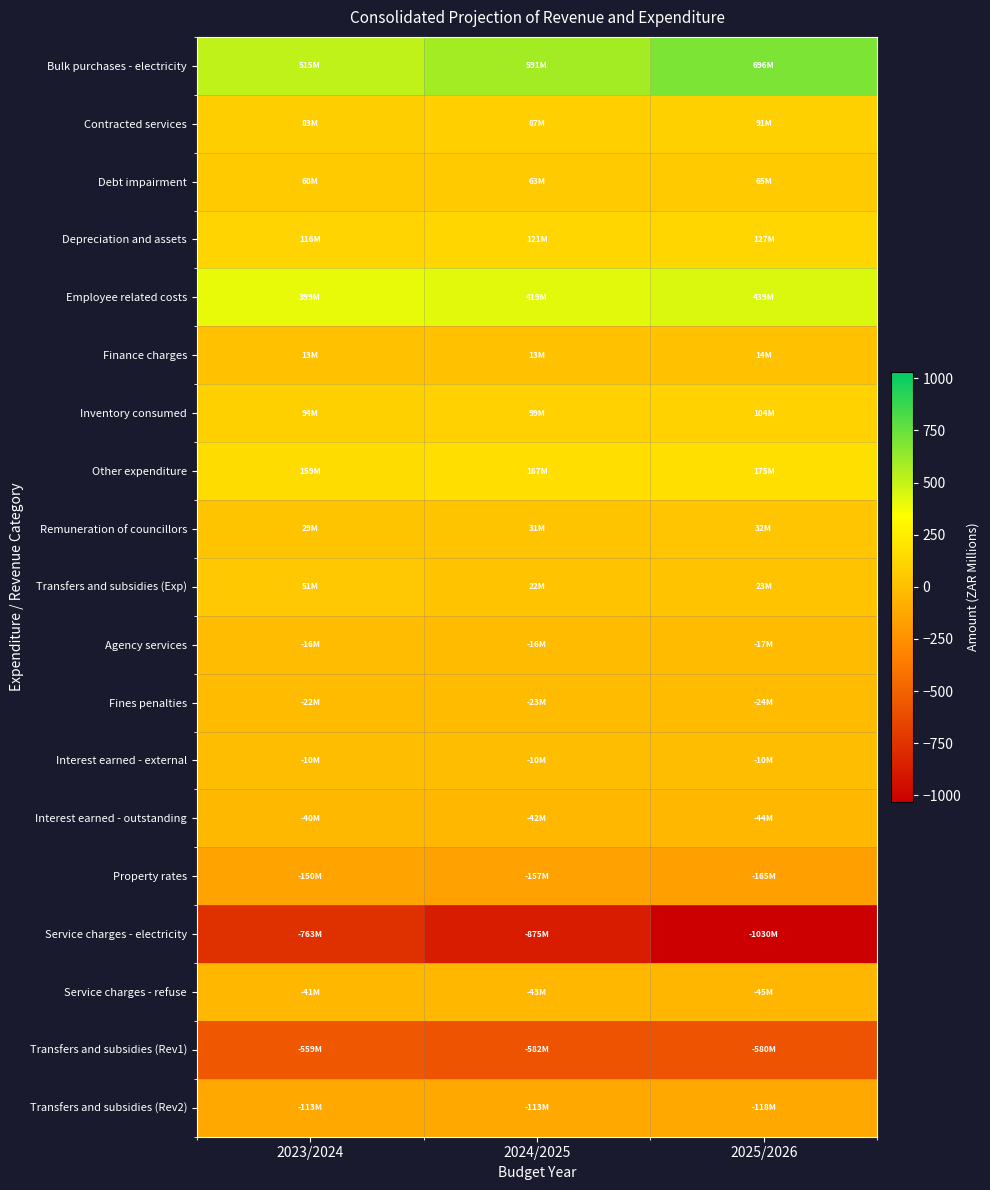

What is the difference between the highest and lowest values at 2025/2026?

1725.7